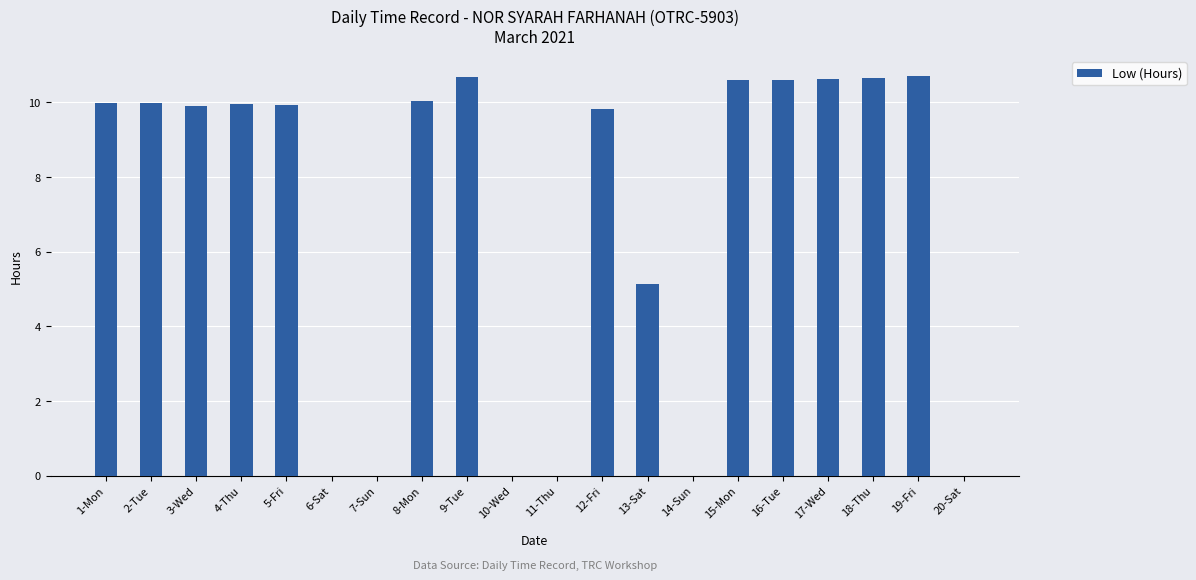

Which has a higher value, 2-Tue or 13-Sat?

2-Tue